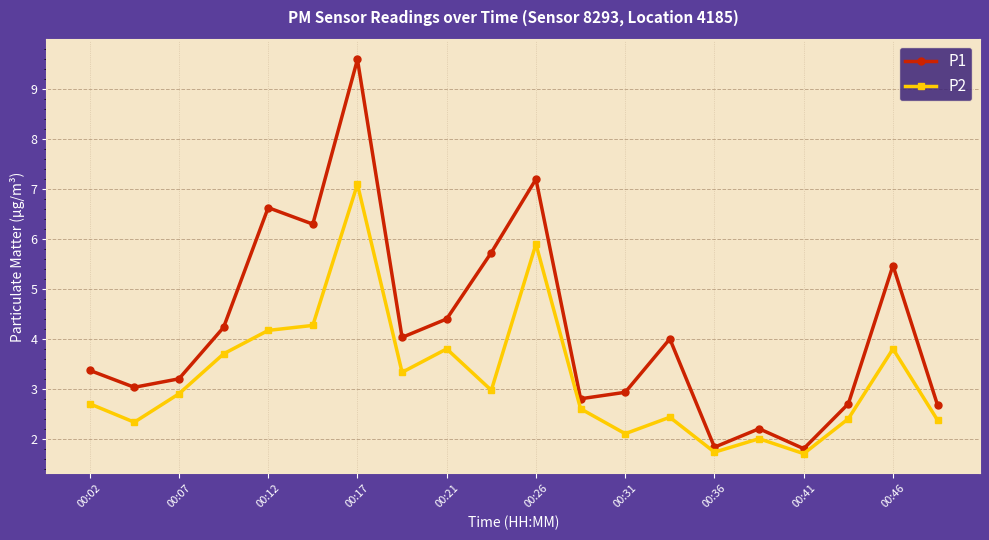

Which series has the widest spread of values?

P1